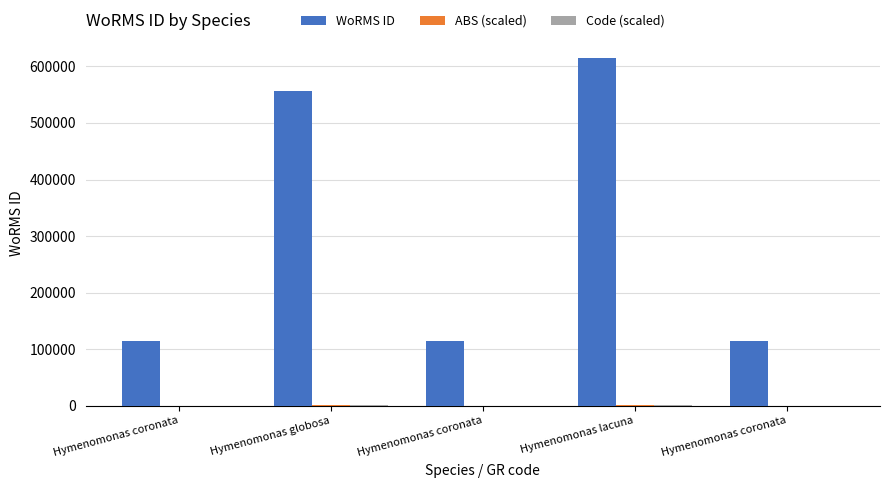

What is the value of the Code (scaled) bar at the 5th from the left?

230.2